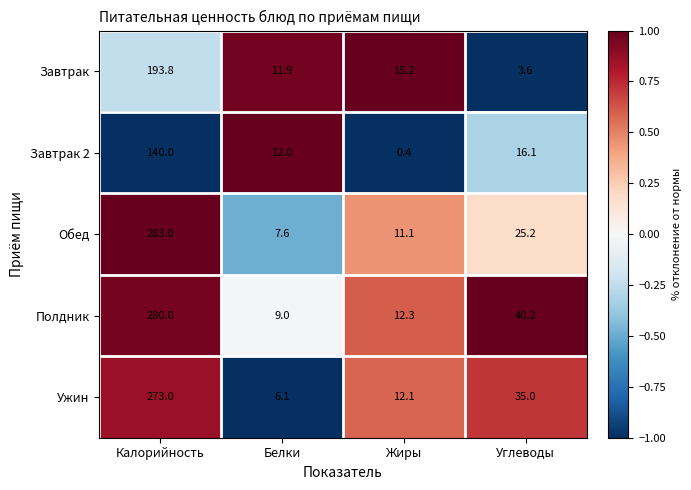

What is the difference between the maximum and minimum values in the Ужин series?

266.9